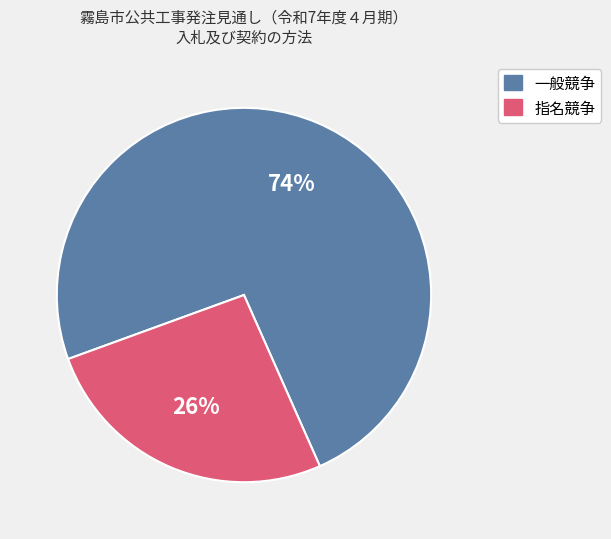

Rank the categories by value from lowest to highest.

指名競争, 一般競争